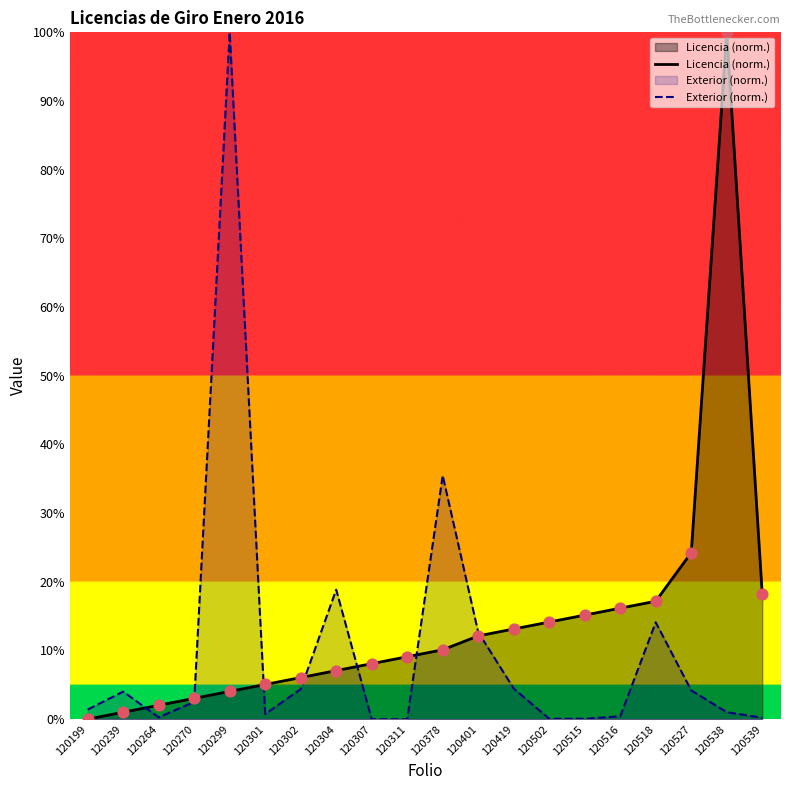

Is the value of Exterior (norm.) at 120515 greater than the value of Licencia (norm.) at 120264?

No